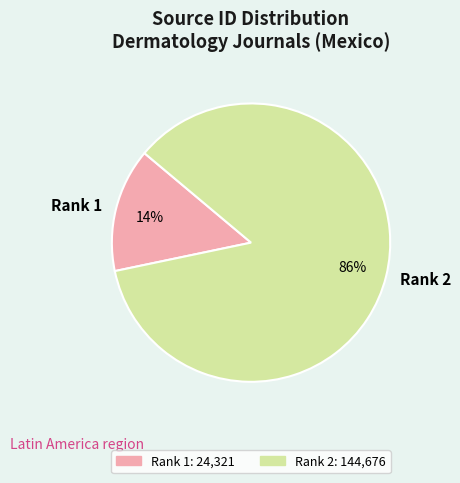

What percentage is the Rank 1 slice, to the nearest percent?

14%